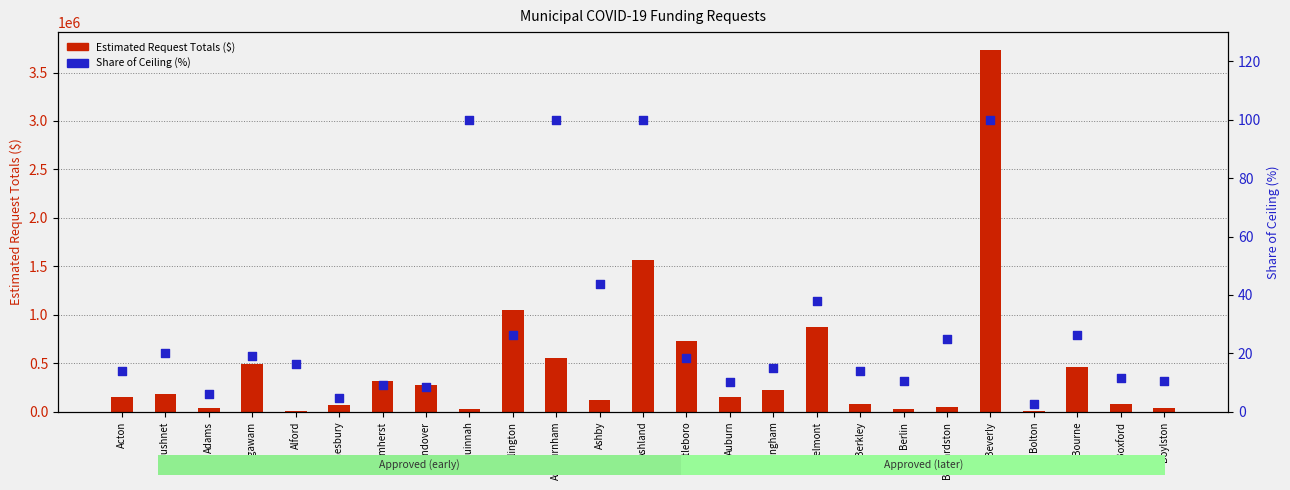

Which series has the largest Y range (max minus min)?

Estimated Request Totals